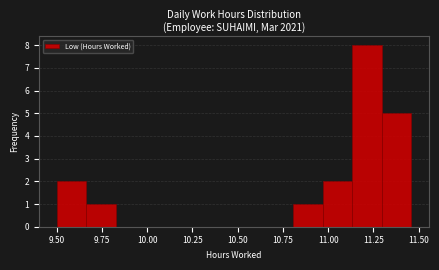

Read against the x-axis, roughly where is the centre of the tallest bar?

11.20